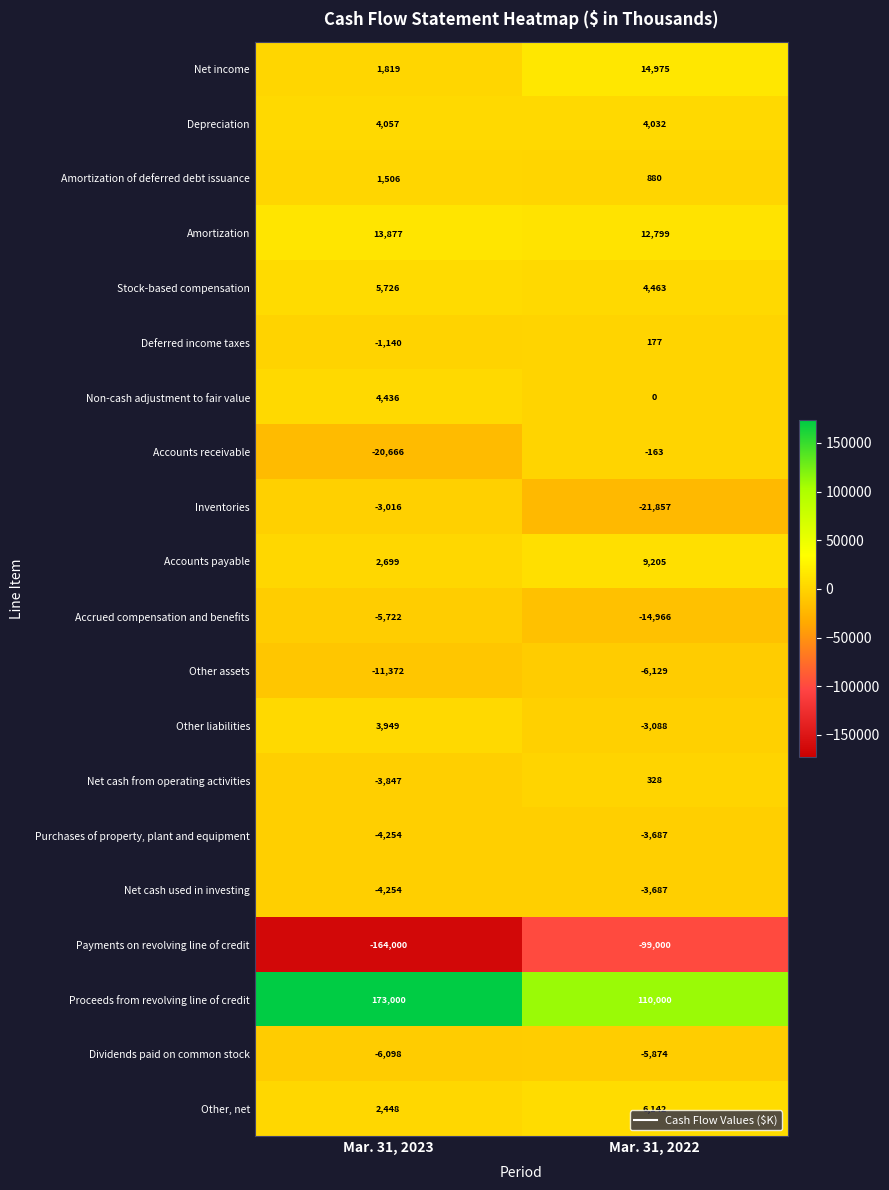

What is the sum of all Accrued compensation and benefits values?

-20688